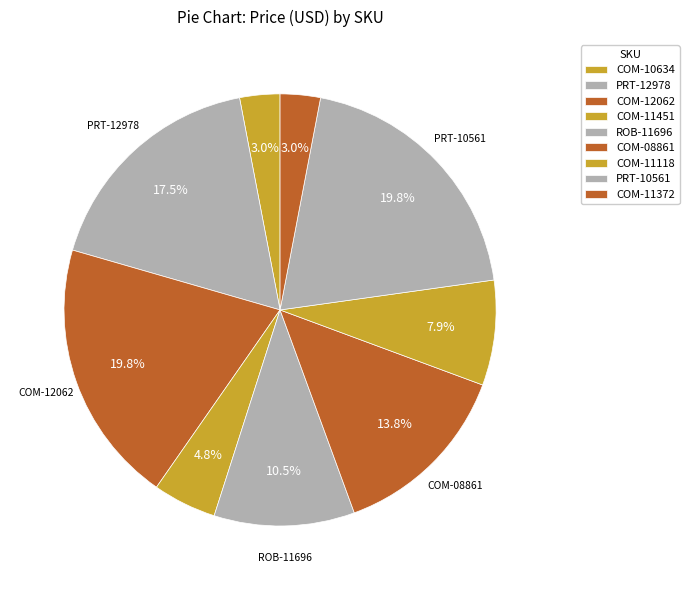

How many segments does this pie chart have?

9